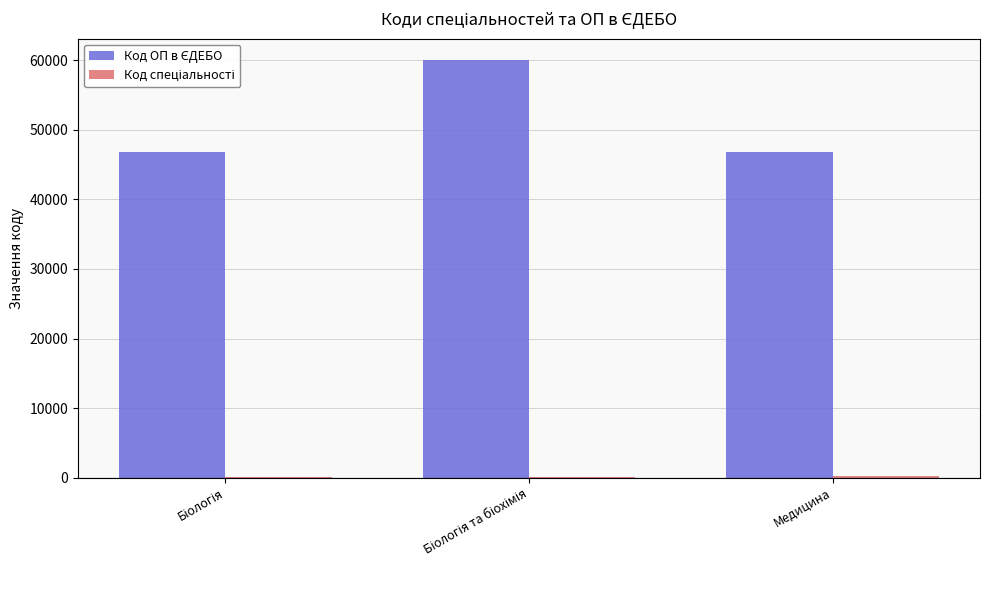

What is the maximum value shown in the chart?

60069